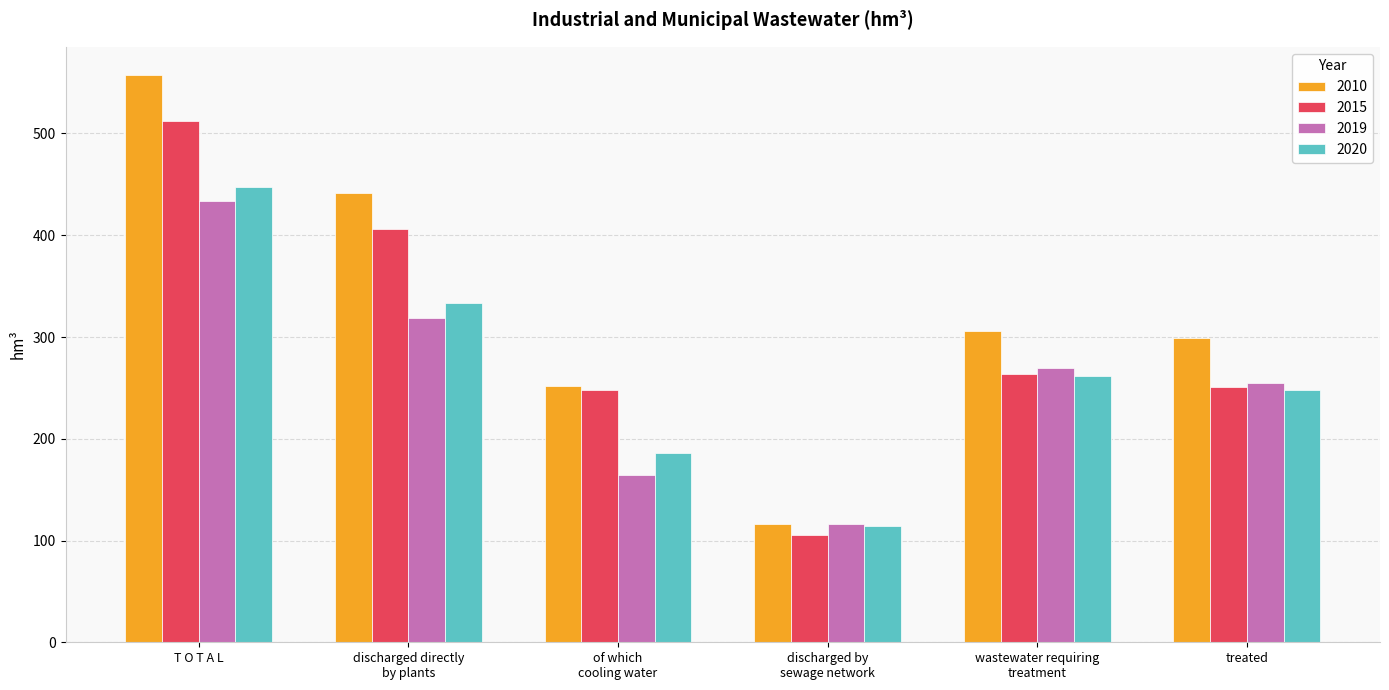

Which series has the widest spread of values?

2010